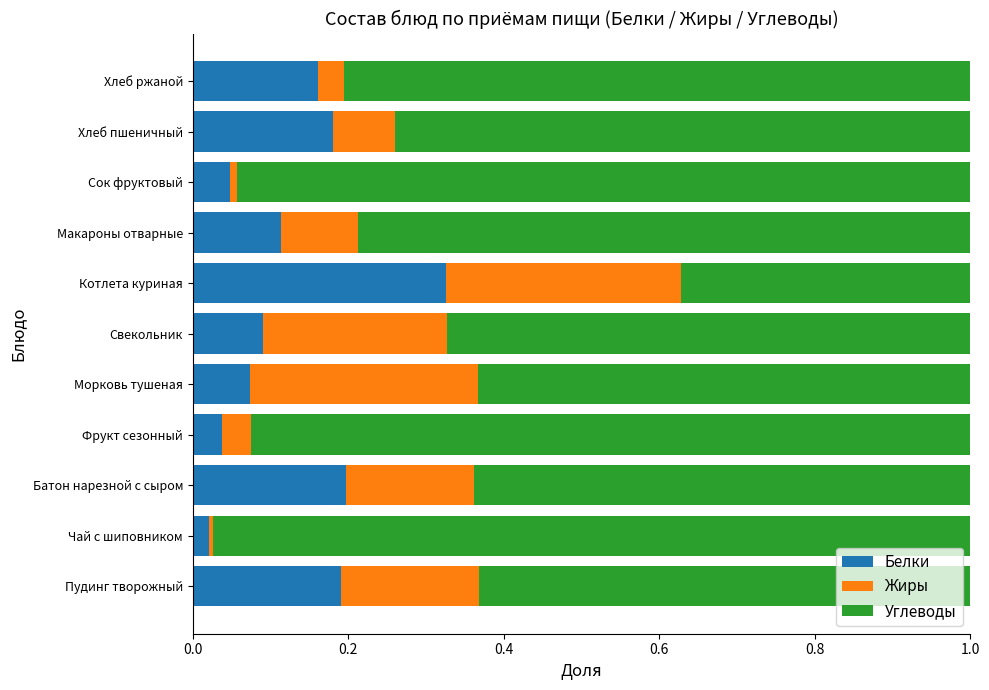

Which category has the highest value in the Белки series?

Котлета куриная